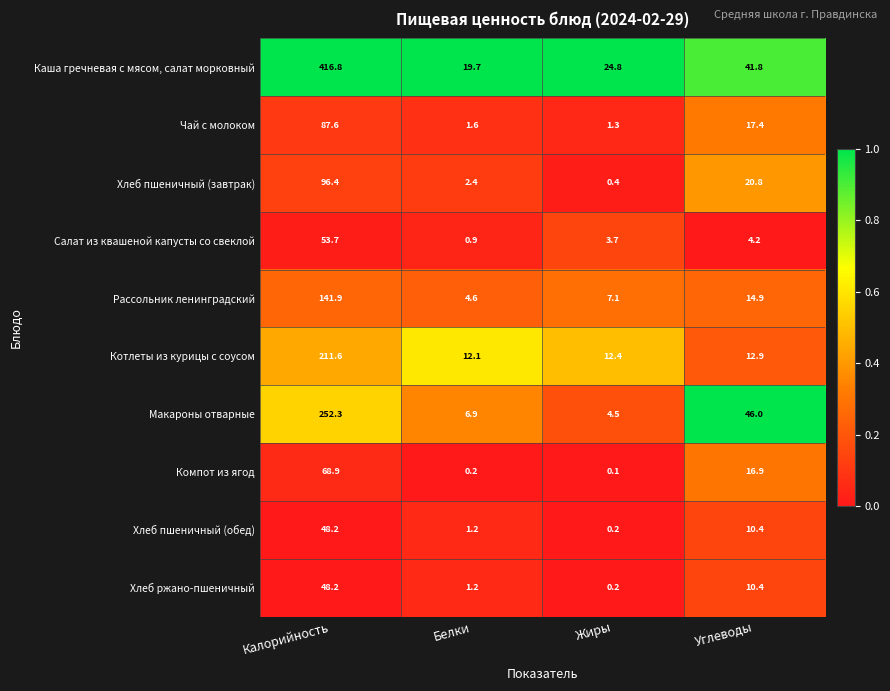

What is the difference between the maximum and minimum values in the Хлеб пшеничный (завтрак) series?

96.0